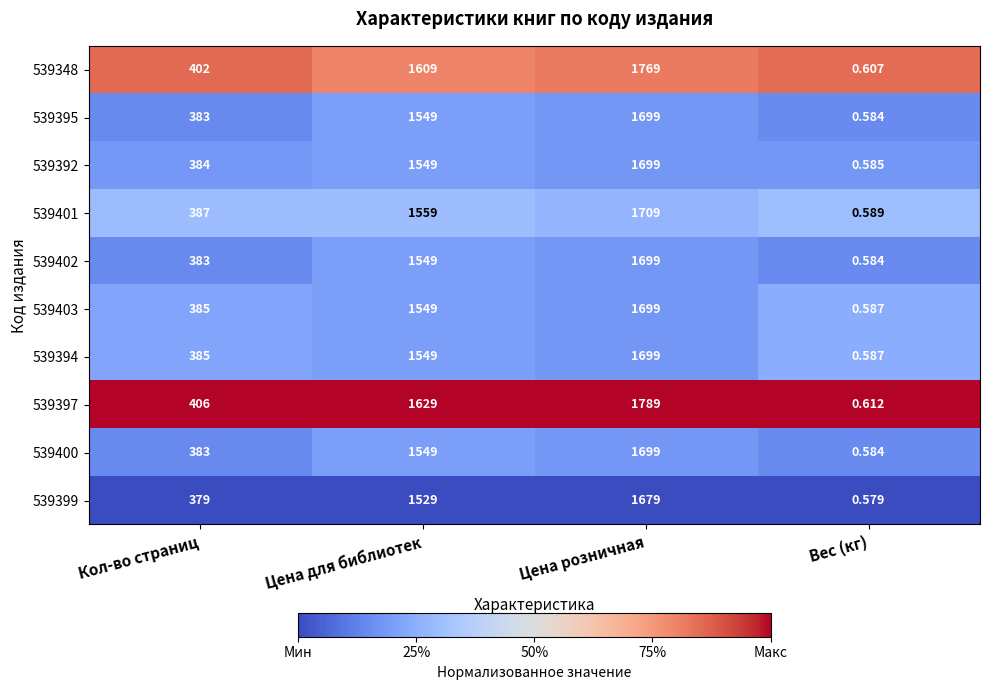

Where is 539403 nearest to the value 849?

Кол-во страниц